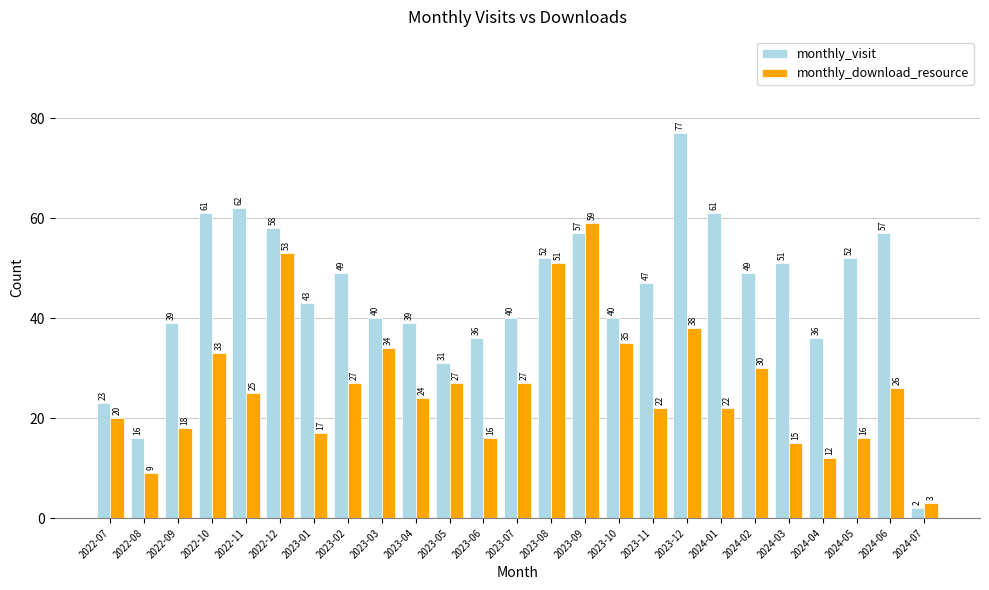

What is the average value of the monthly_download_resource series?

26